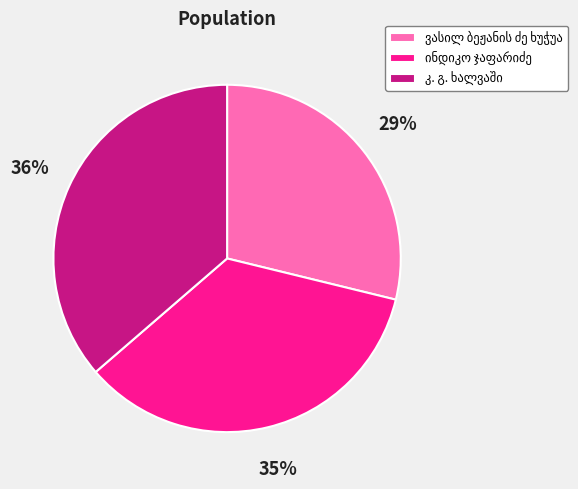

Does any single category account for the majority?

No